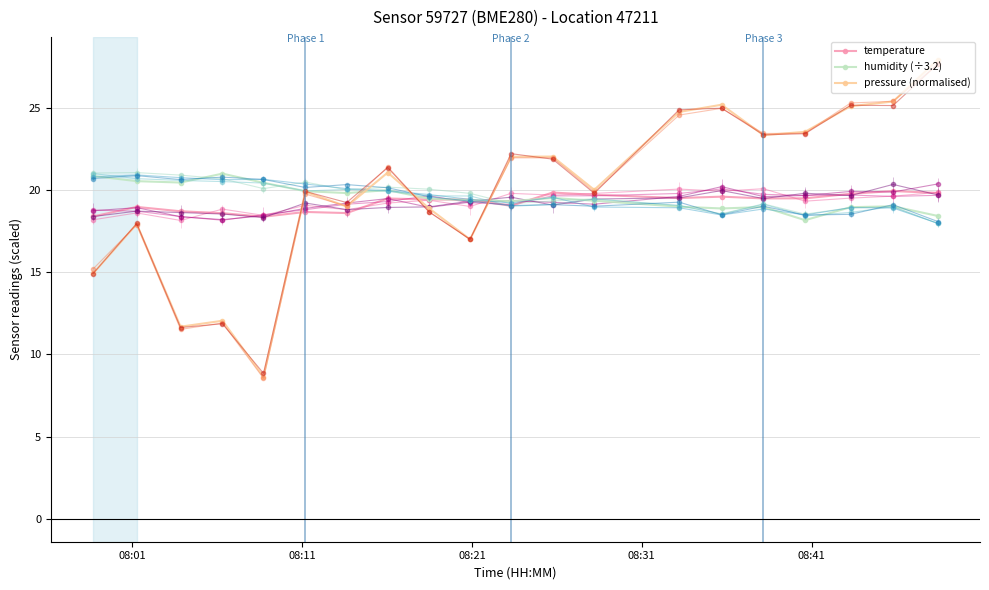

What is the minimum value for humidity (÷3.2)?

18.2